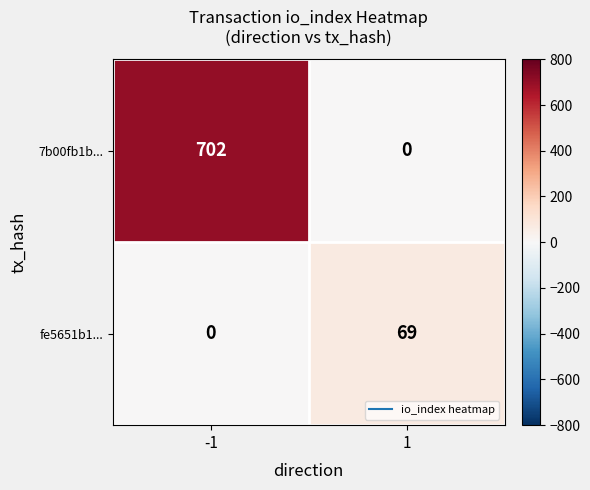

What is the difference between the maximum and minimum values in the 7b00fb1b... series?

702